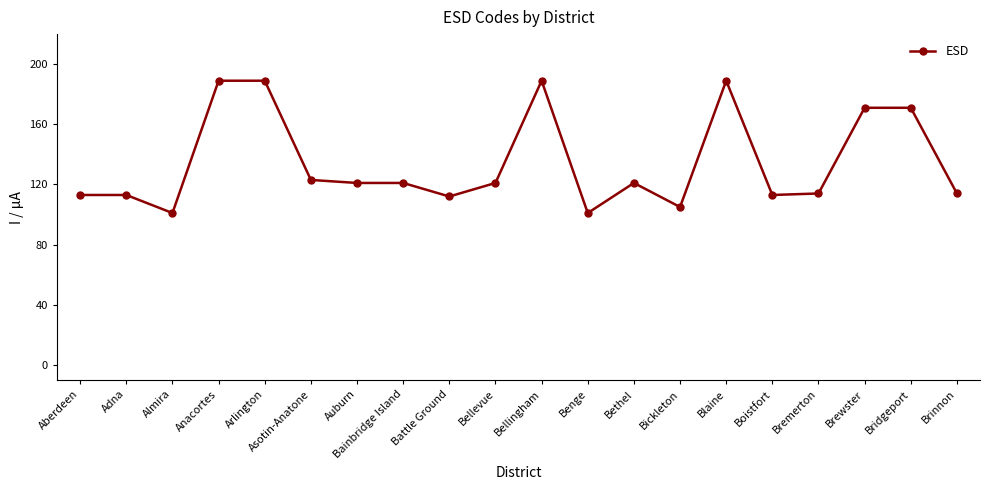

At which category does the data reach its first local valley?

Almira